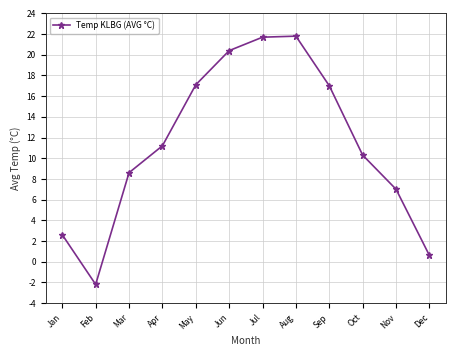

Where is the first local minimum?

Feb